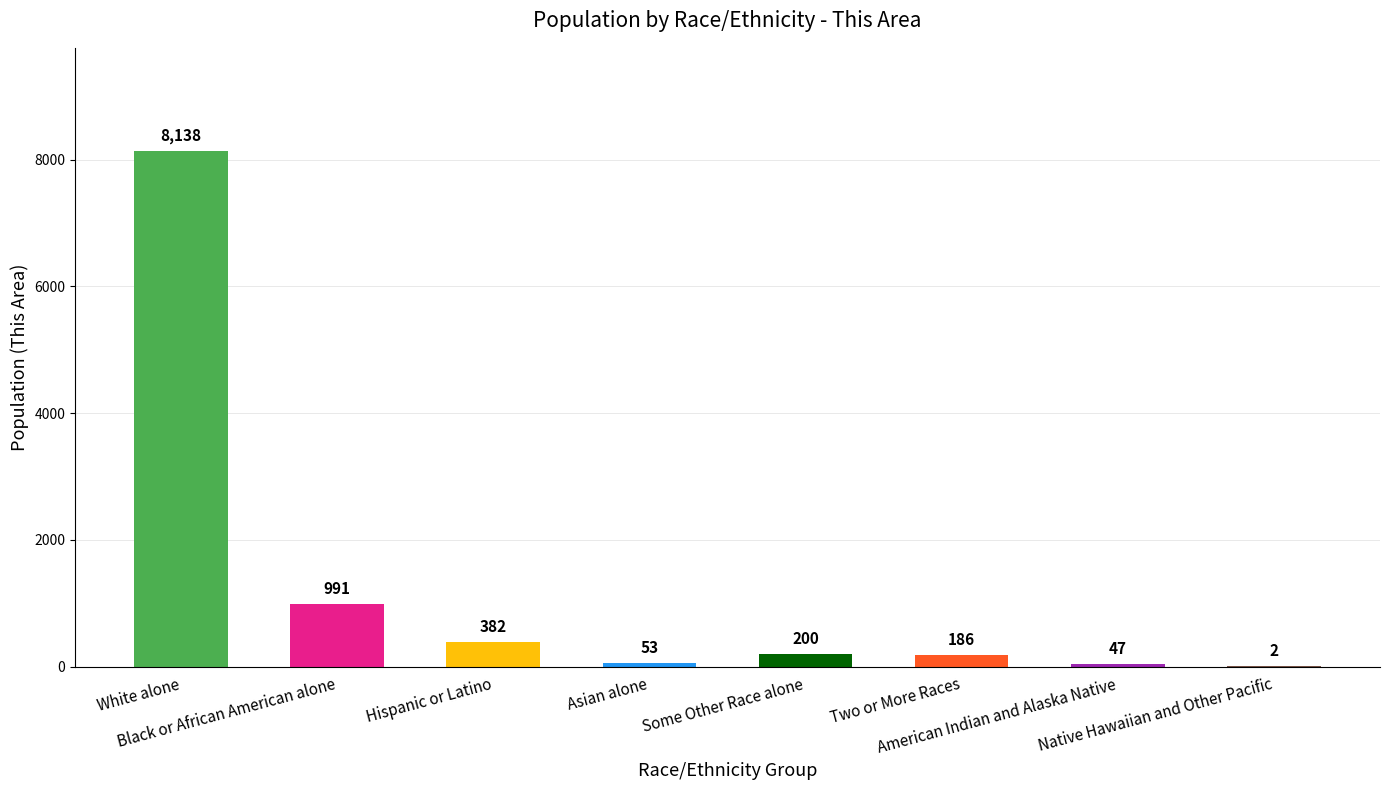

How many categories are shown in the chart?

8